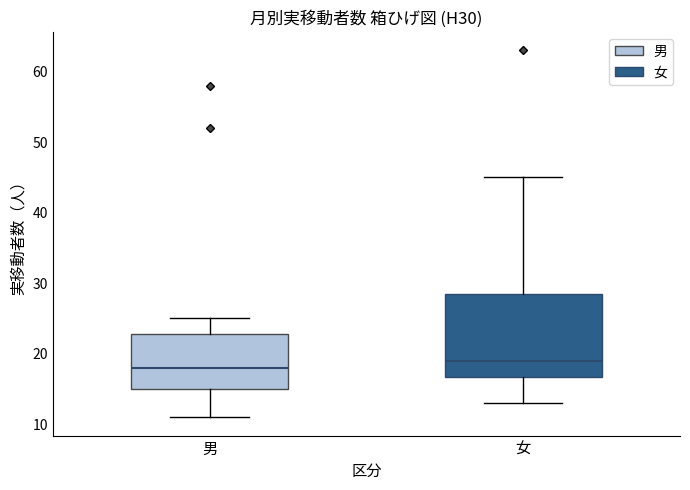

Which box is the tallest, from its lower edge to its upper edge?

女